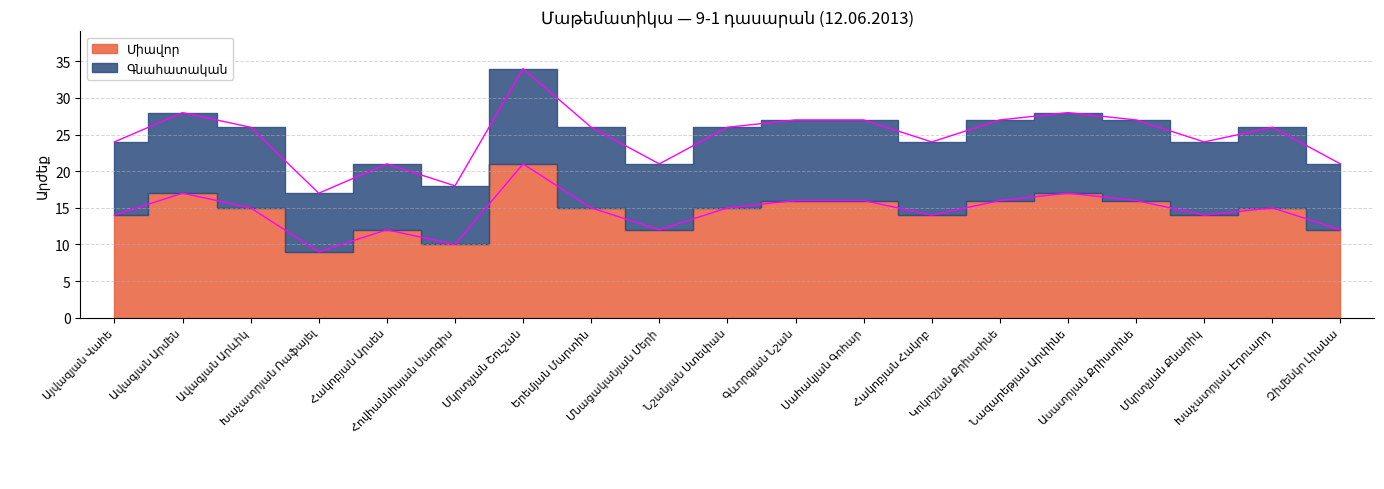

At Հովհաննիսյան Սարգիս, list the series in order from smallest to largest.

Միավոր, Գնահատական